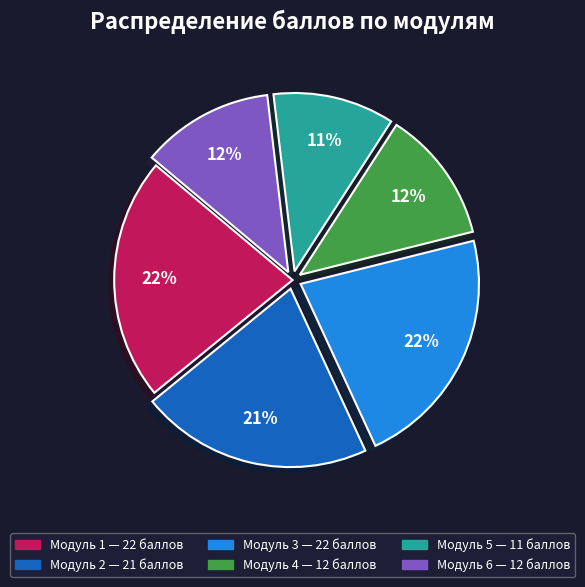

True or false: Модуль 2 accounts for 30% of the total.

False